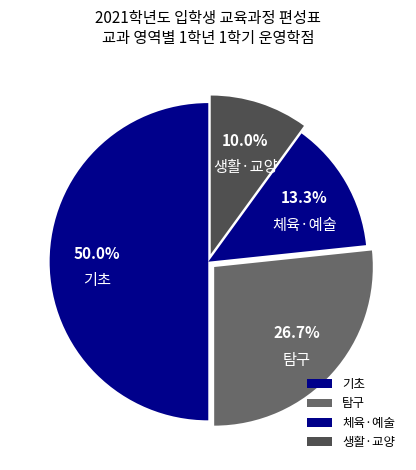

Which slice is the smallest?

생활·교양